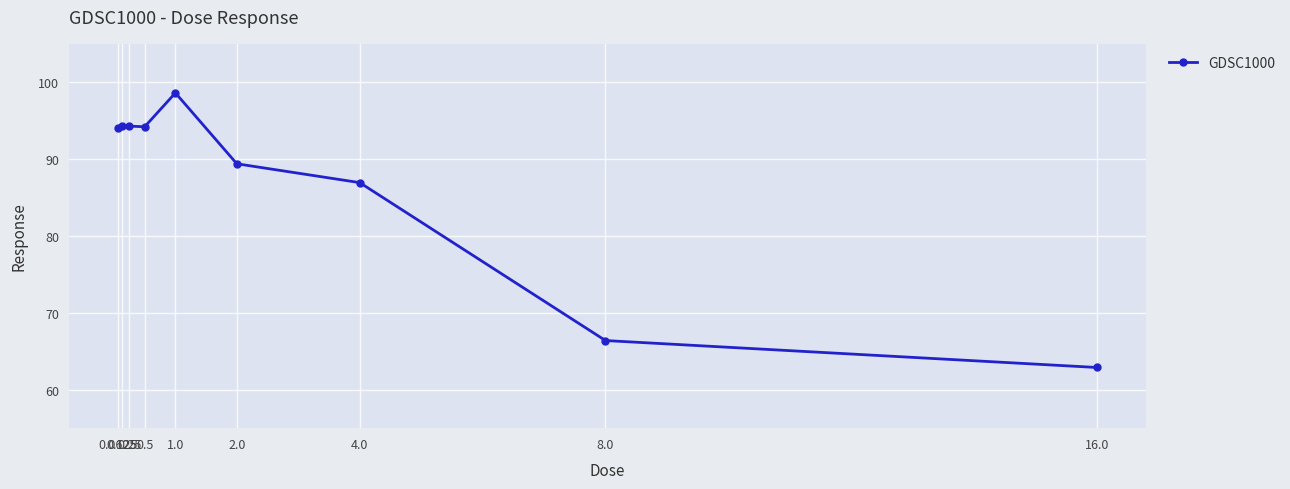

The chart shows a value of 41.6 at 1.0. True or false?

False